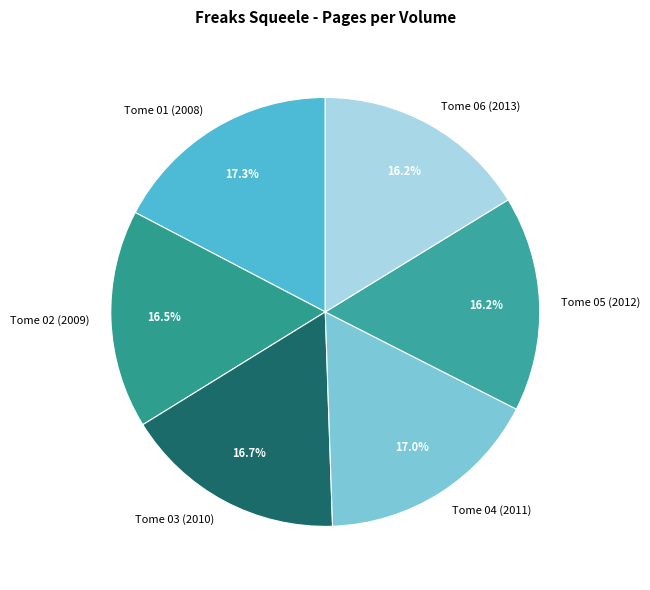

To the nearest percent, what portion does Tome 03 (2010) represent?

17%